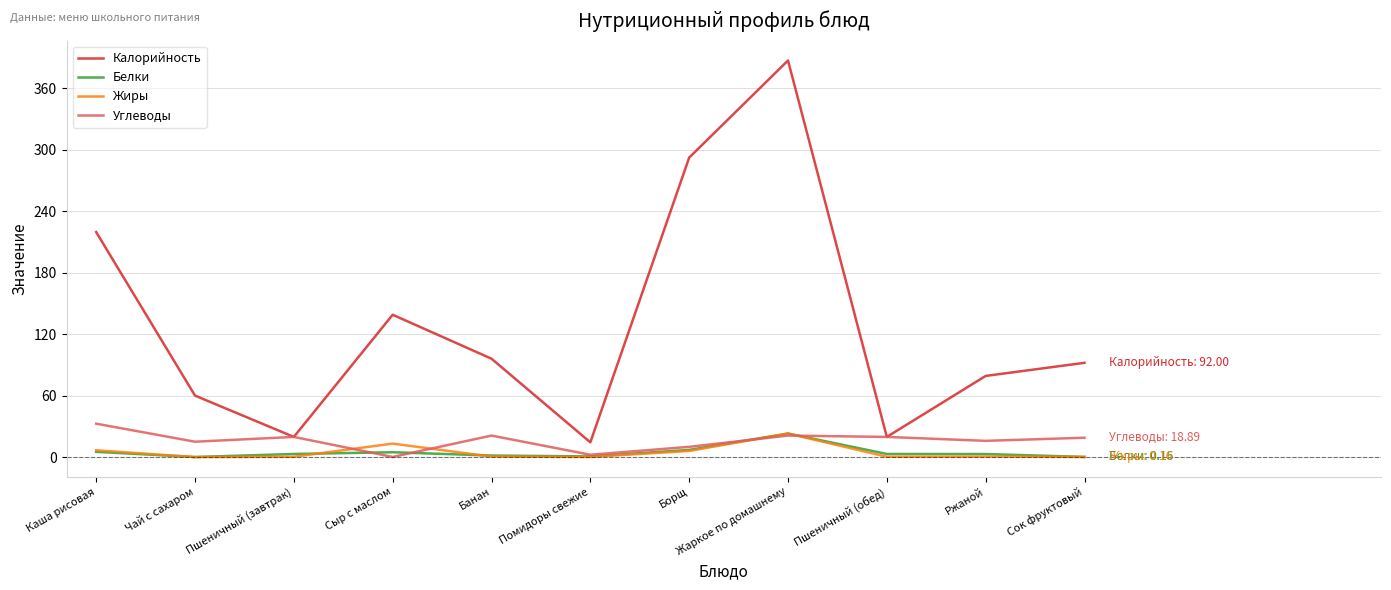

What is the approximate value of Углеводы at Жаркое по домашнему?

21.0